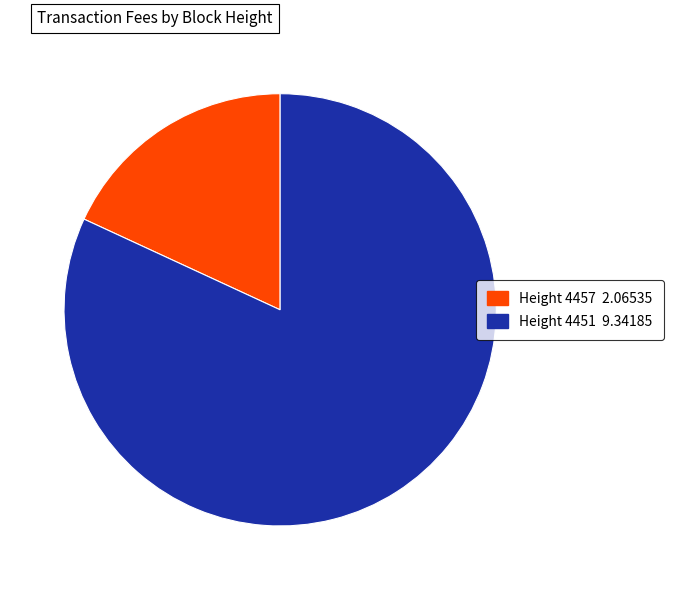

True or false: Height 4451 9.34185 accounts for 82% of the total.

True